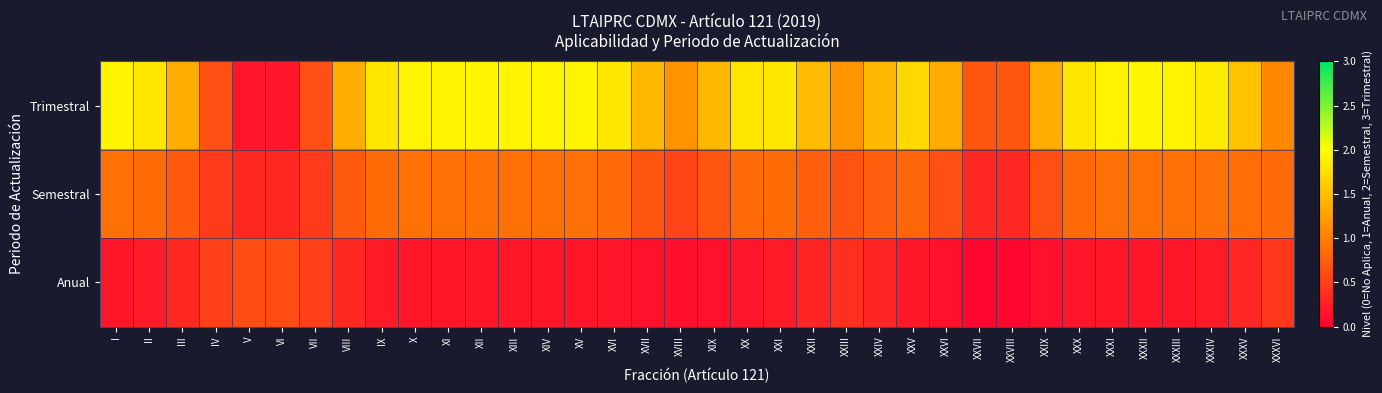

At III, list the series in order from smallest to largest.

Anual, Semestral, Trimestral